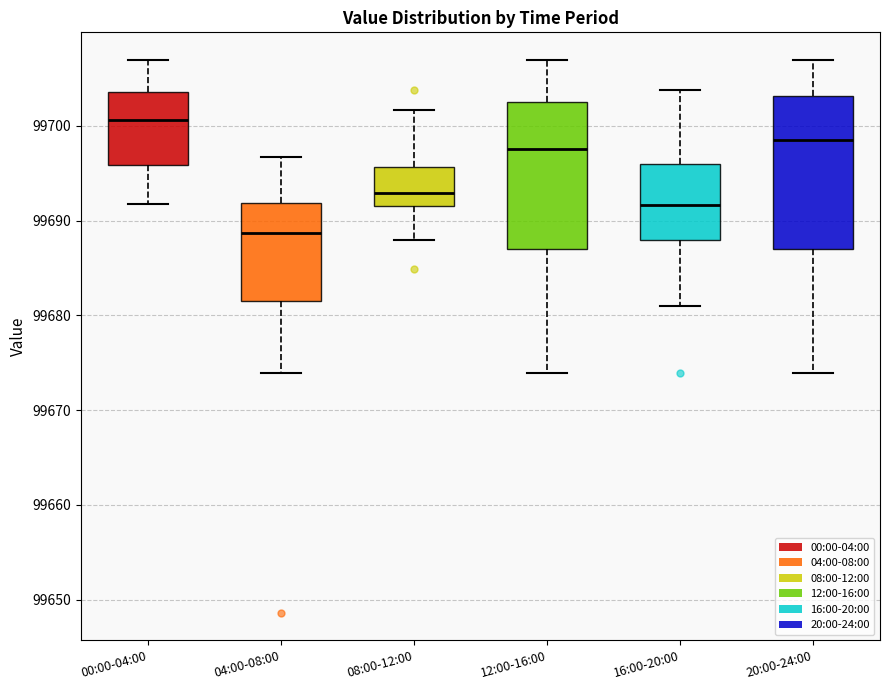

Reading left to right, read every box against the y-axis: the position of its median line, the range the box covers, and the ends of its whiskers. The values are not printed on the chart, so give them approximately, as read against the axis.

00:00-04:00: median 99701, box 99696 to 99704, whiskers 99692 to 99707
04:00-08:00: median 99689, box 99682 to 99692, whiskers 99674 to 99697
08:00-12:00: median 99693, box 99691 to 99696, whiskers 99688 to 99702
12:00-16:00: median 99698, box 99687 to 99702, whiskers 99674 to 99707
16:00-20:00: median 99692, box 99688 to 99696, whiskers 99681 to 99704
20:00-24:00: median 99699, box 99687 to 99703, whiskers 99674 to 99707